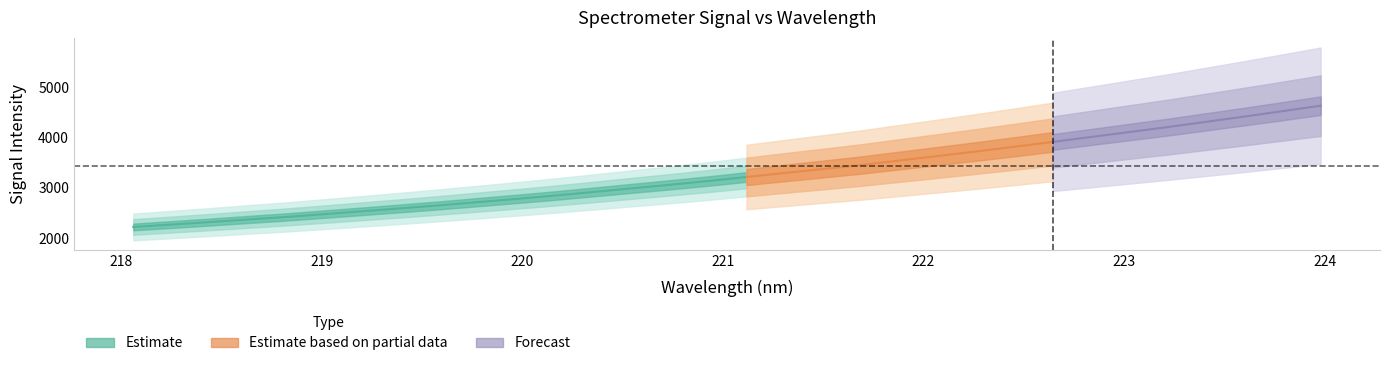

Reading left to right, what are all the values shown in this chart?

0=2220.4	1=2268.5	2=2317.7	3=2370.0	4=2420.4	5=2476.9	6=2534.4	7=2592.3	8=2652.3	9=2715.7	10=2779.2	11=2845.8	12=2916.9	13=2988.9	14=3060.0	15=3134.7	16=3215.2	17=3296.1	18=3374.4	19=3454.3	20=3544.4	21=3633.5	22=3724.3	23=3817.7	24=3914.4	25=4012.5	26=4111.1	27=4209.0	28=4313.9	29=4418.5	30=4526.1	31=4635.8